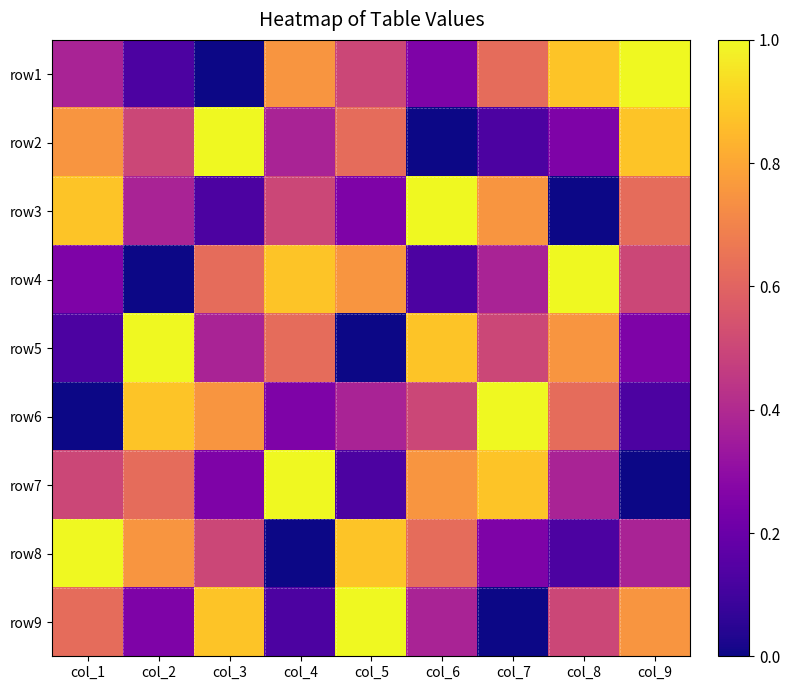

Count the number of categories in the chart.

9